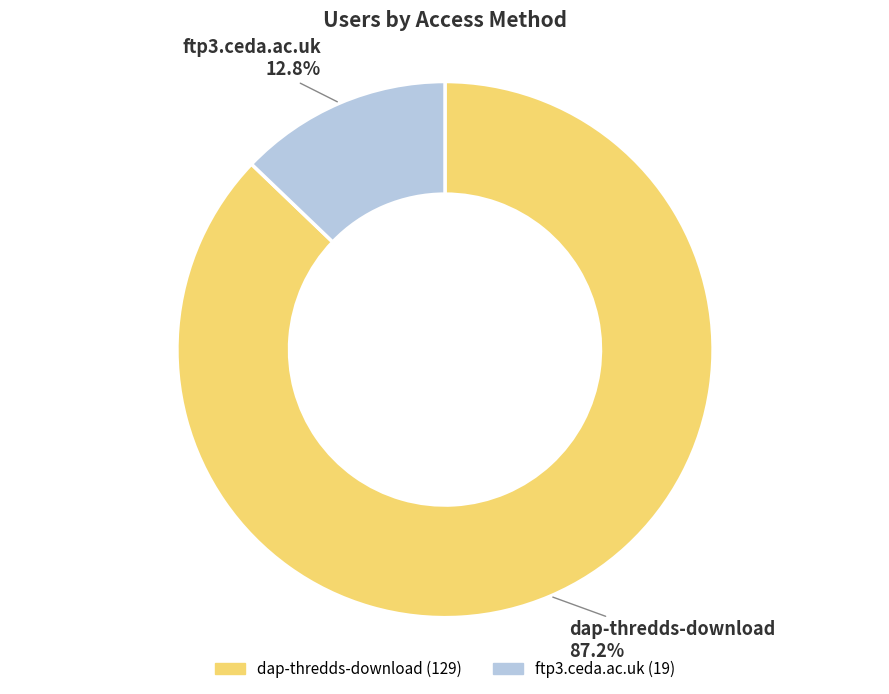

What is the ratio of the value at dap-thredds-download to the value at ftp3.ceda.ac.uk?

6.8